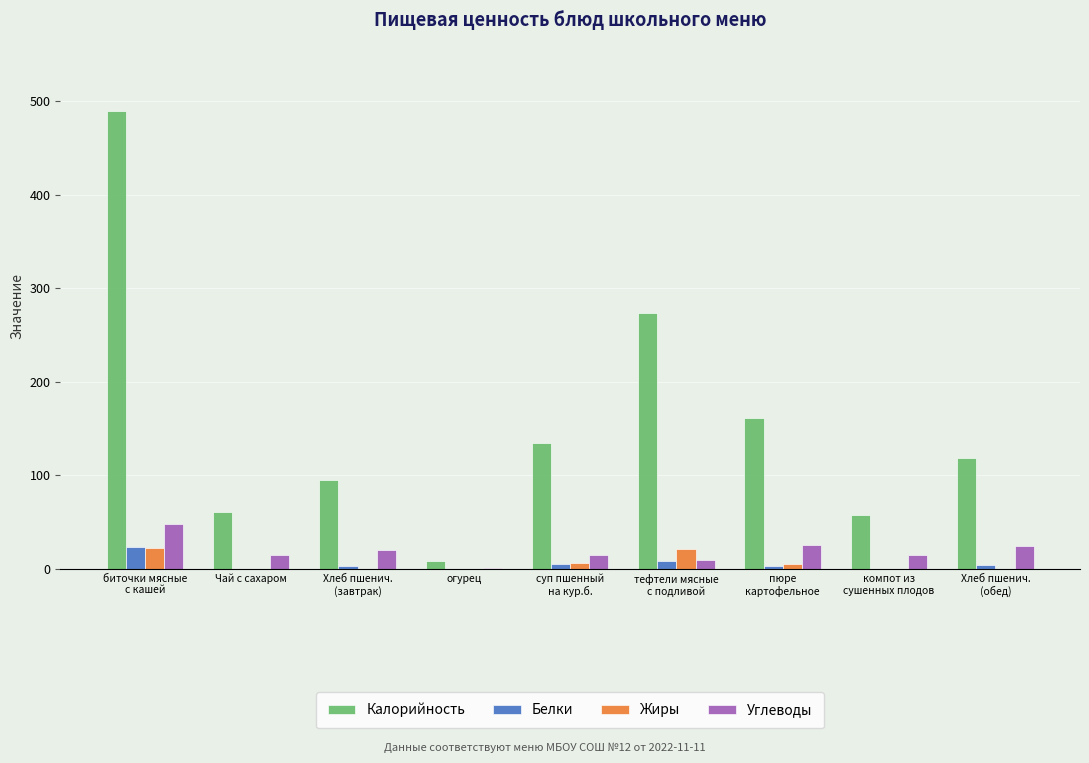

What is the greatest value displayed?

489.1